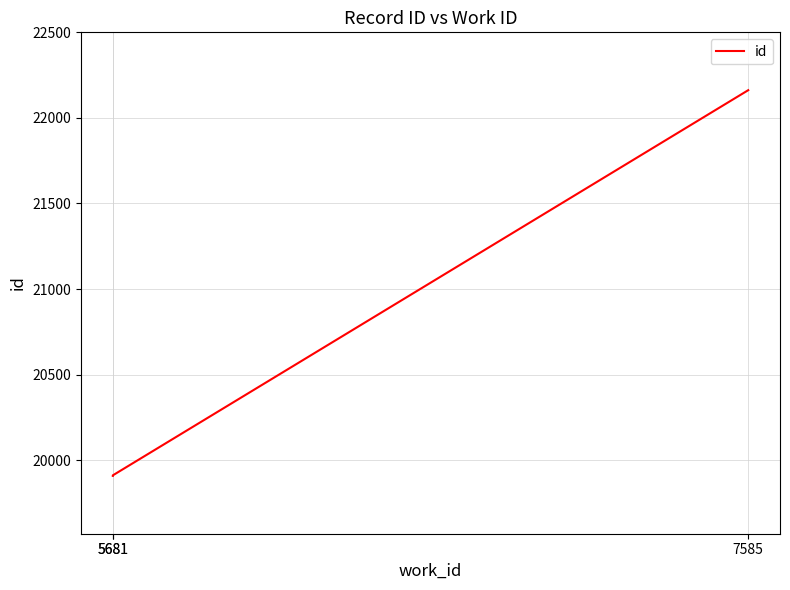

Reading right to left, transcribe all the data shown in this chart.

7585=22162	5681=19911	5681=19908